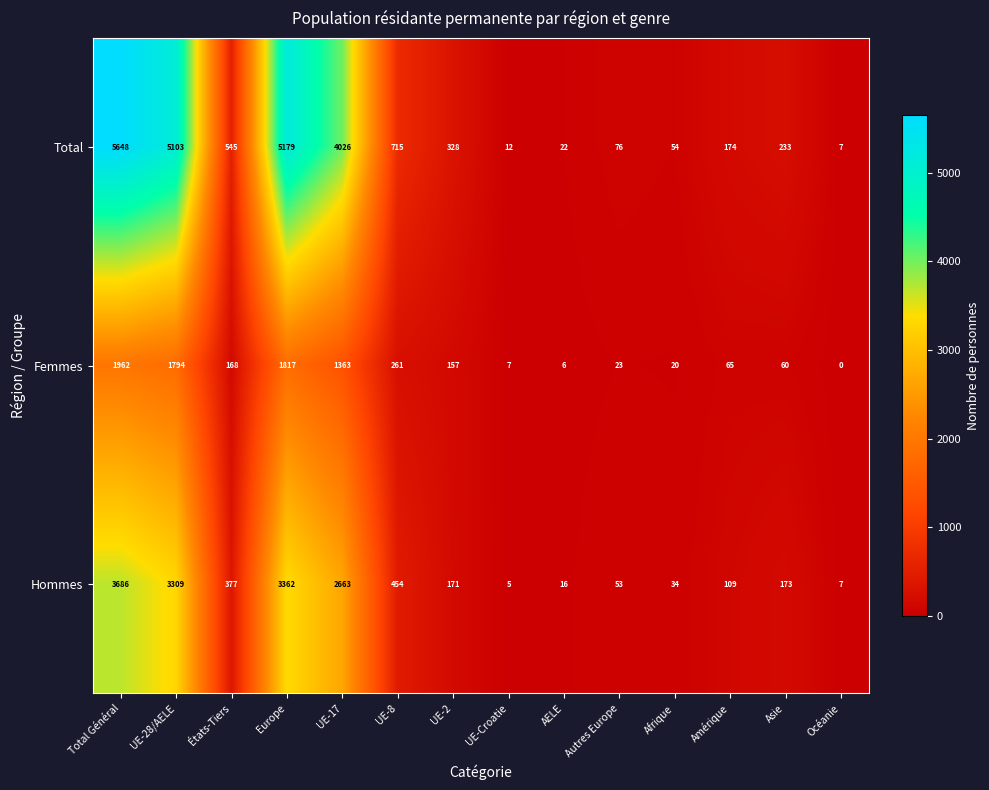

Is it true that Femmes equals 1962 at Total Général?

True